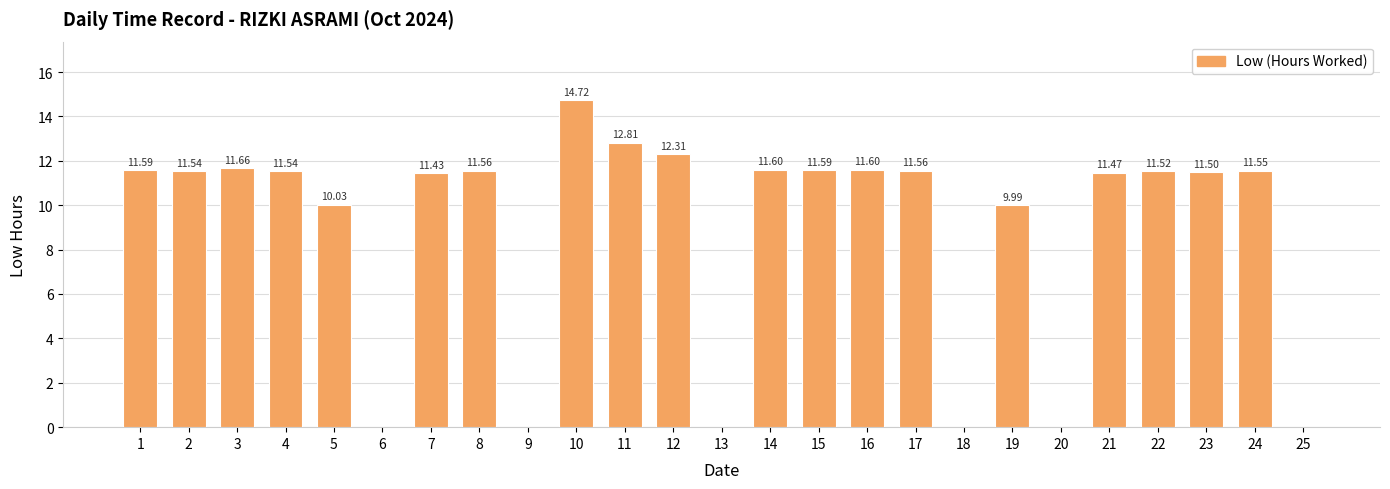

How many positive values are there?

19